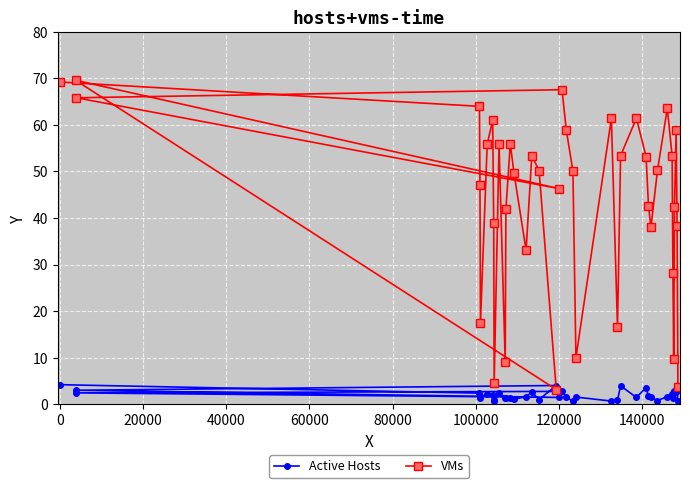

List the series in order of their peak value, lowest first.

Active Hosts, VMs